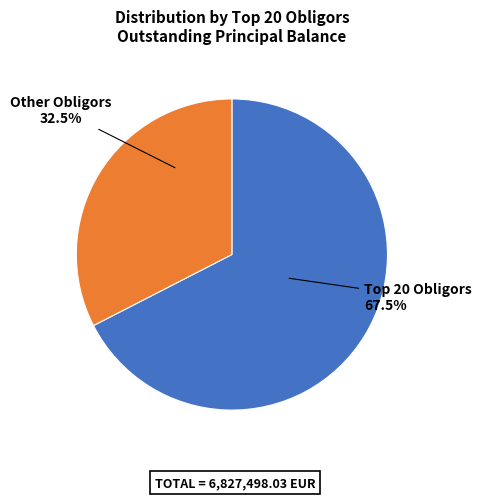

What percentage is NOT represented by Other Obligors?

67.5%